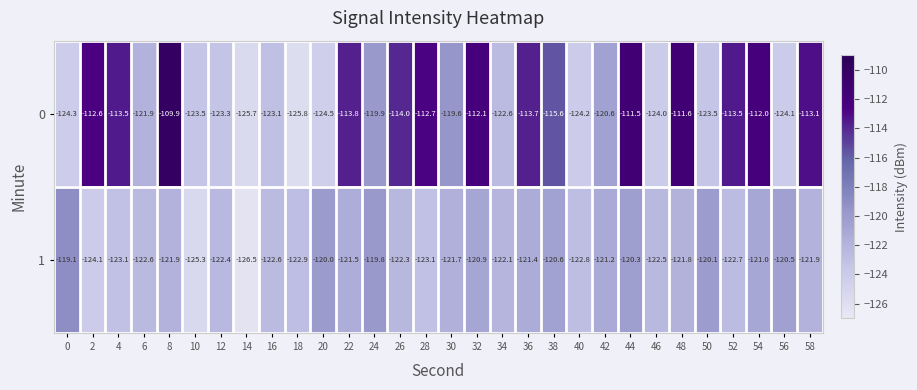

How many categories are shown in the chart?

30